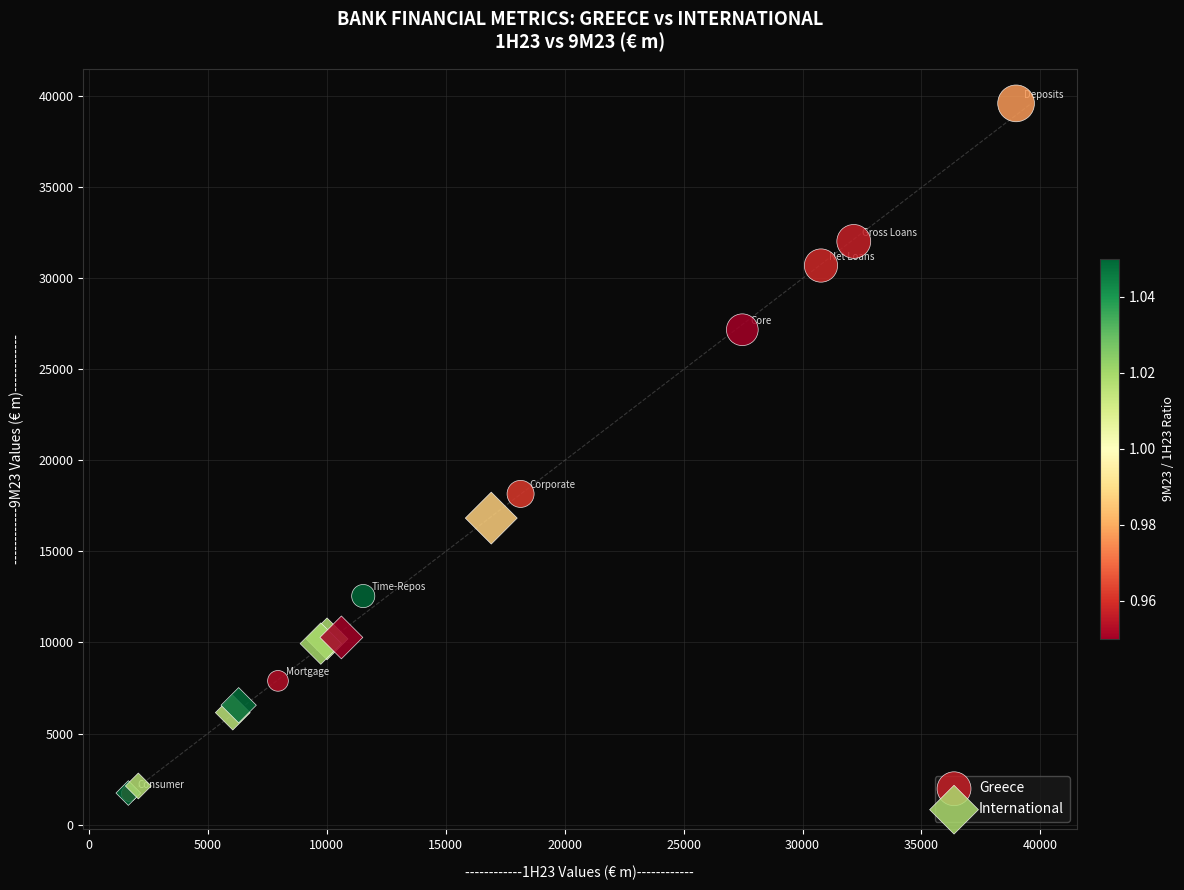

What are all the series names shown in the legend?

Greece, International